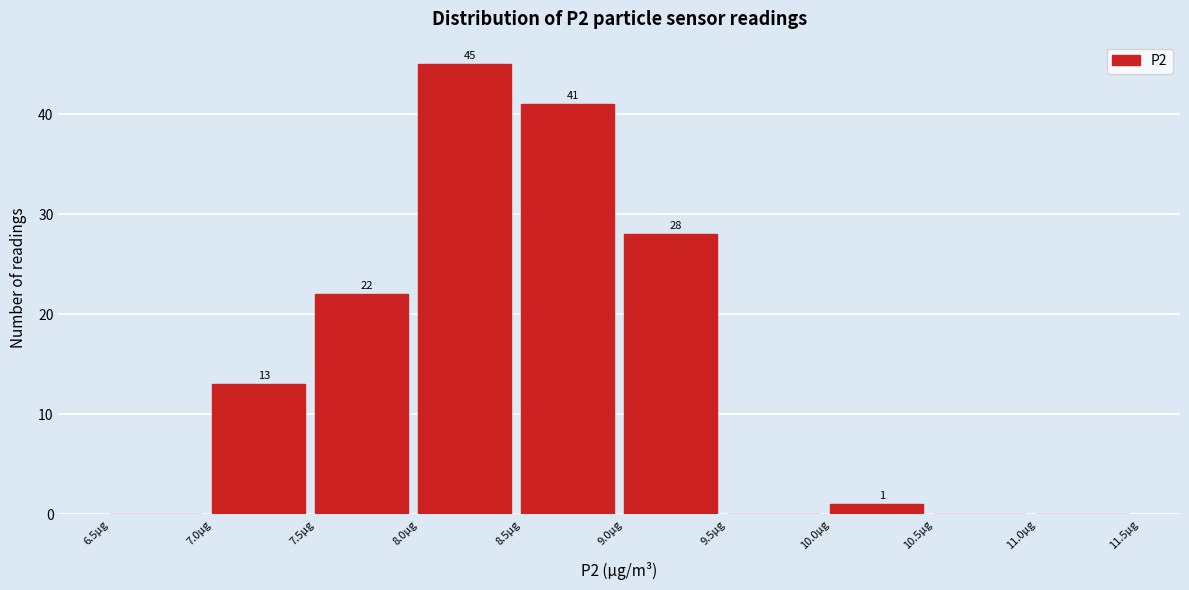

Over which range of the x-axis is the bar tallest?

8.0 to 8.5